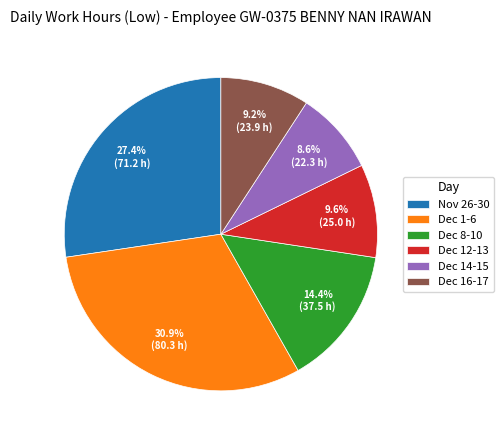

Which slice is the smallest?

Dec 14-15